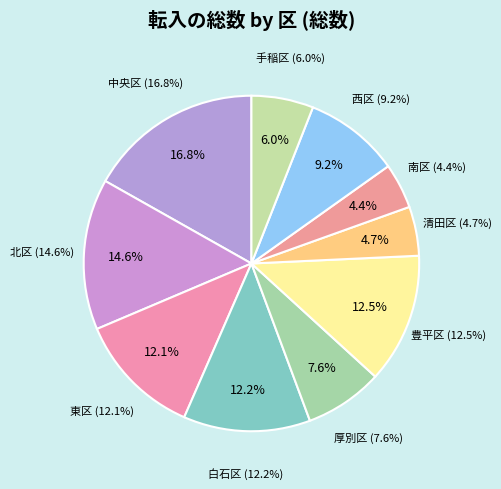

Which slice is the smallest?

南区